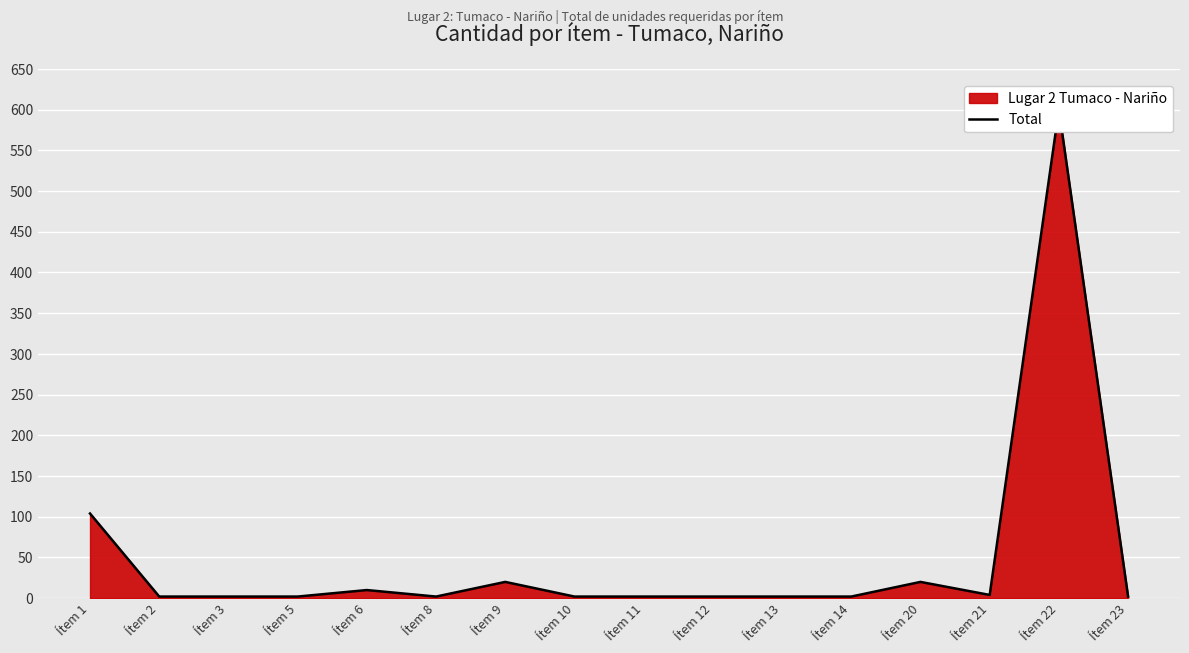

Which category has the lowest value across all series?

Ítem 2